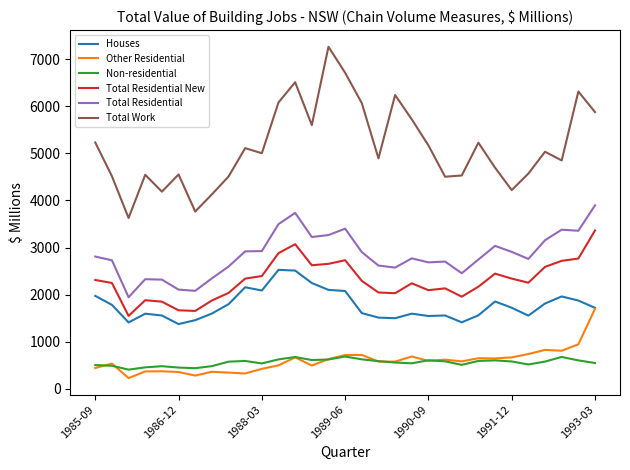

List the series in order of their peak value, lowest first.

Non-residential, Other Residential, Houses, Total Residential New, Total Residential, Total Work